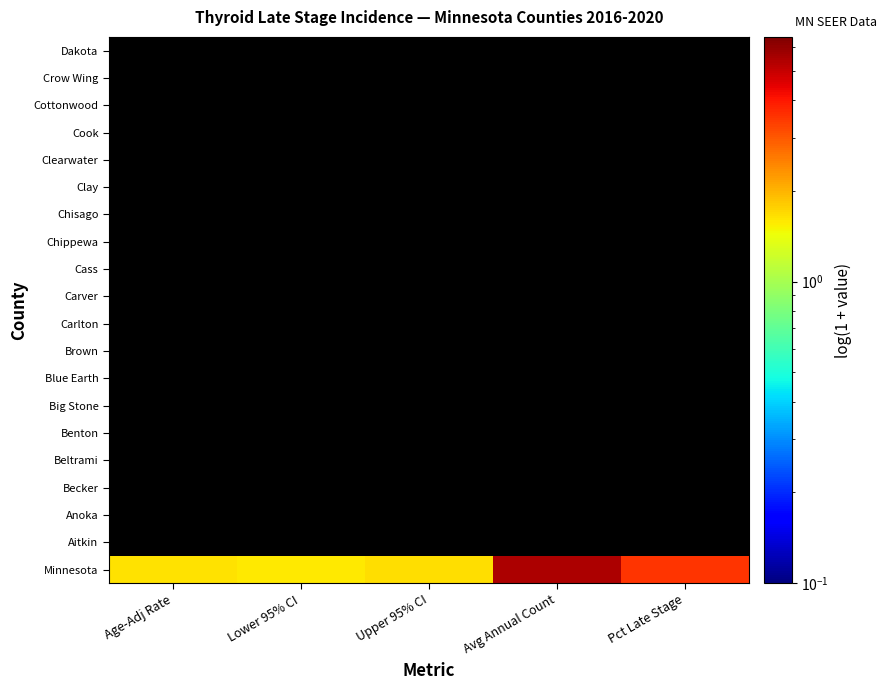

What is the difference between the highest and lowest values at Avg Annual Count?

5.5